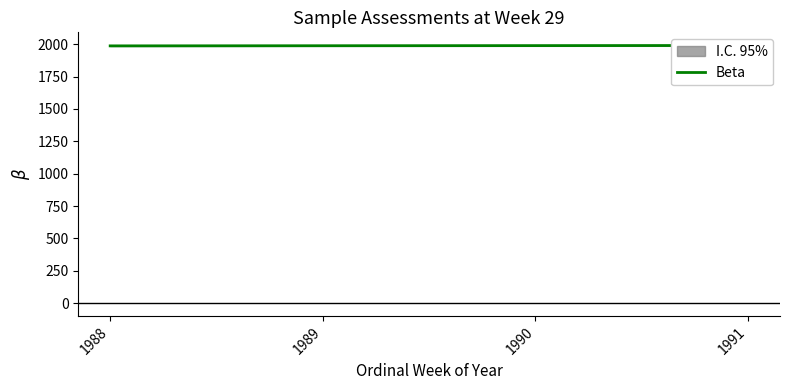

List the labels in order of value, largest first.

1991, 1990, 1989, 1988